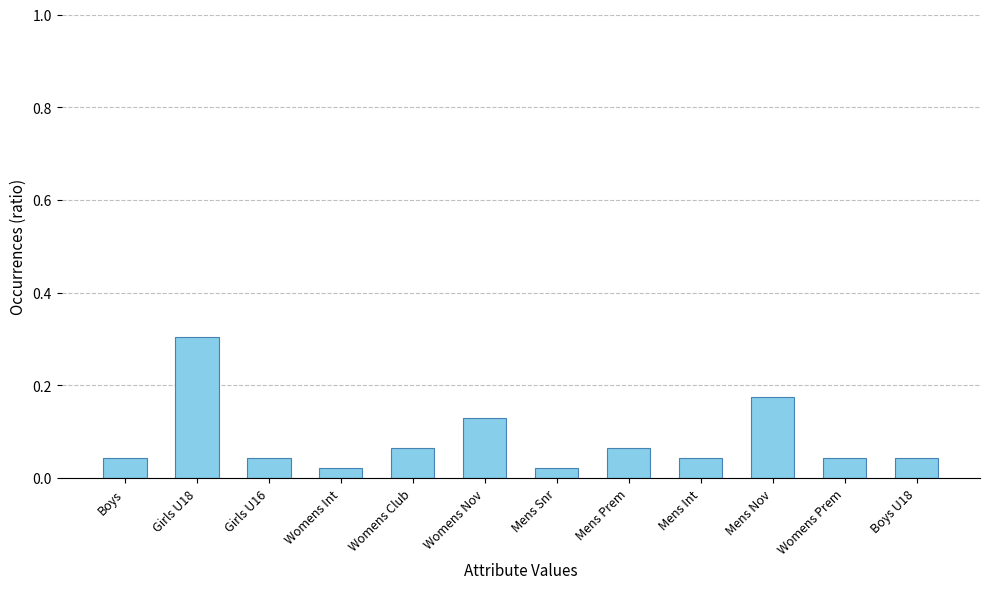

What is the sum of all values?

1.0